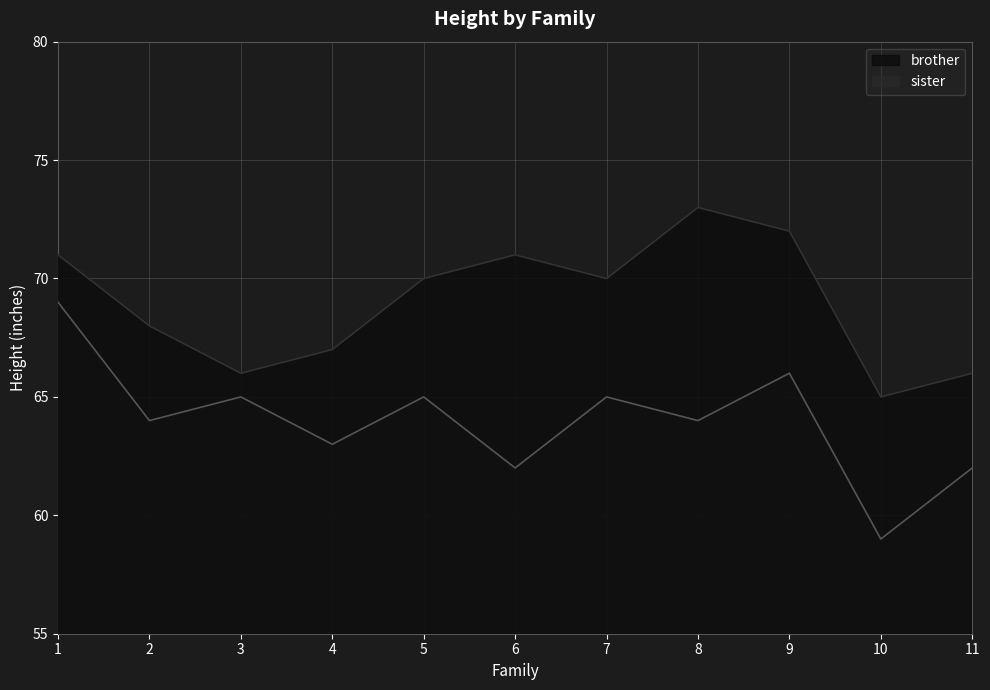

What is the value of the sister point at the 7th from the left?

65